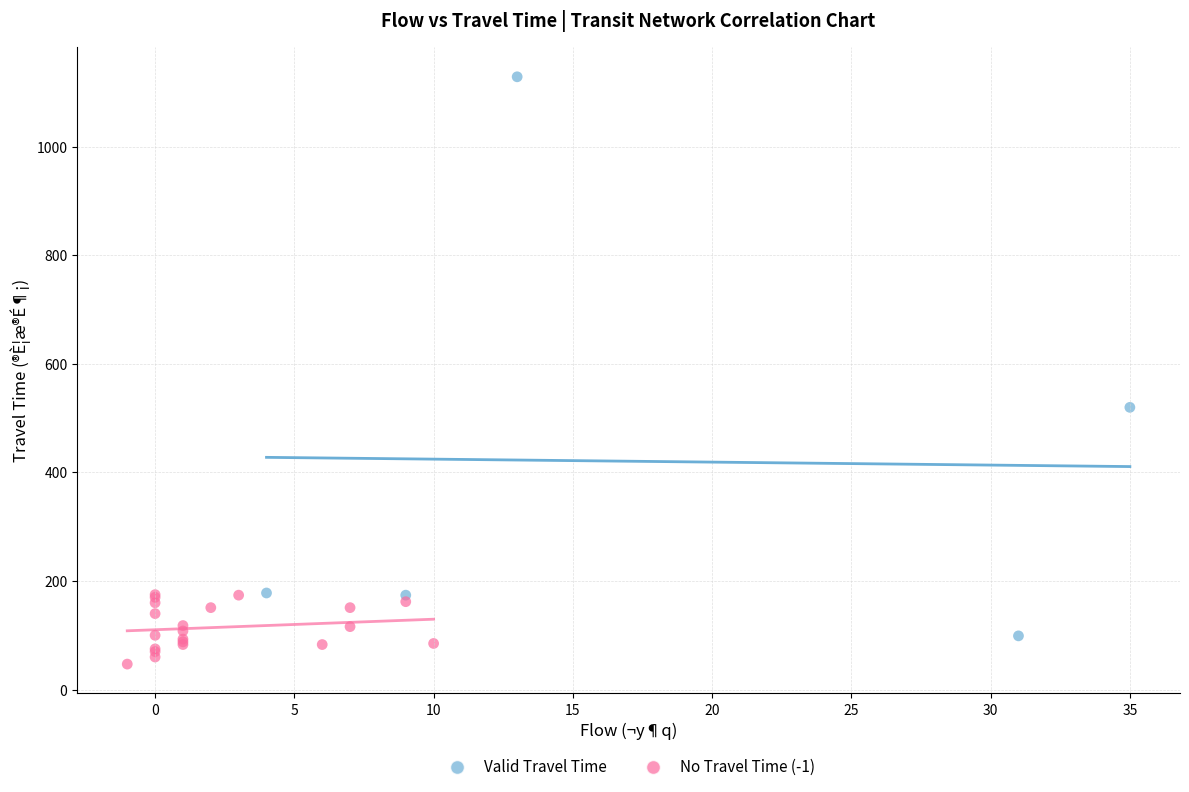

Which series reaches the minimum Y coordinate?

No Travel Time (-1)